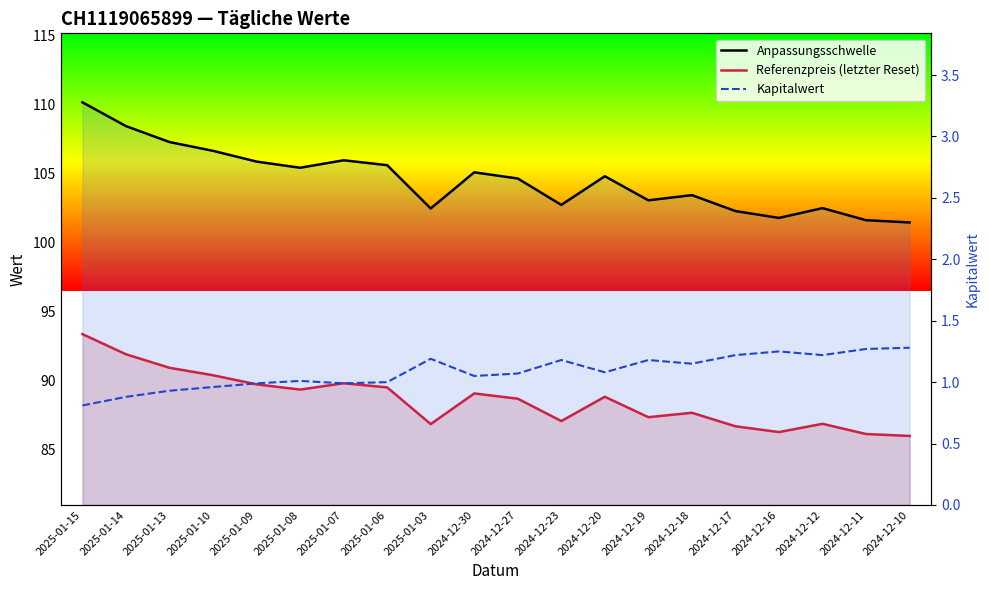

True or false: Kapitalwert has more than 1 interior local peaks.

True